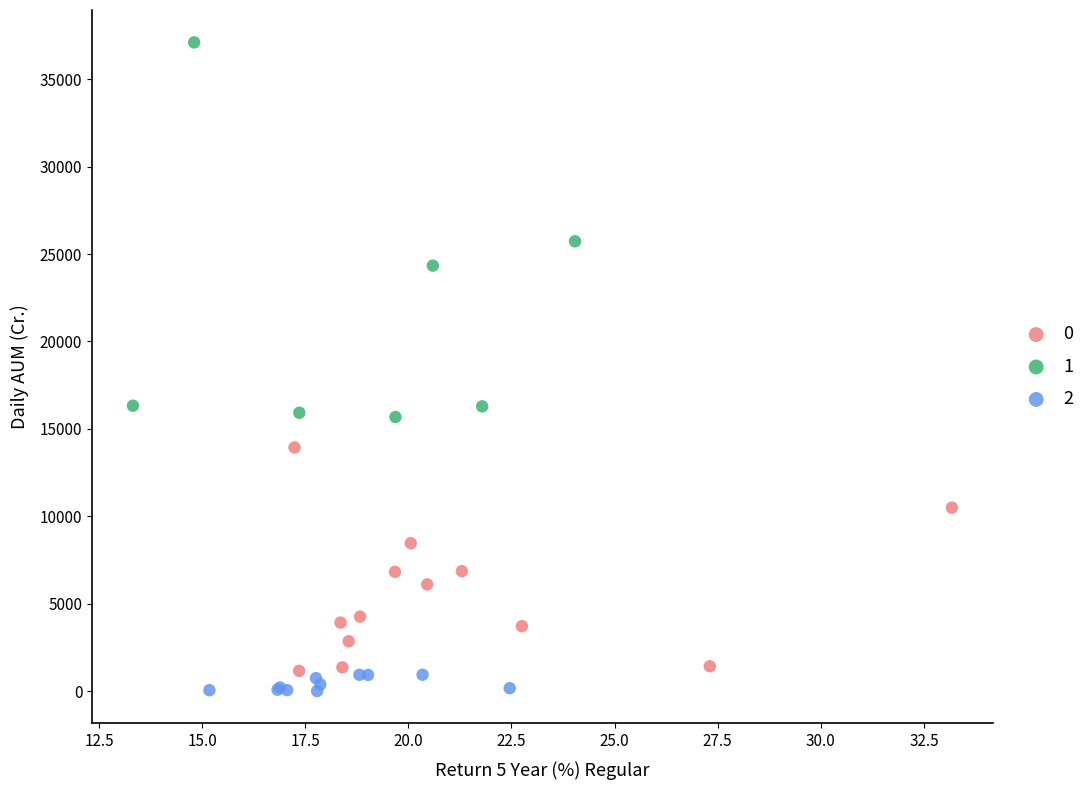

Which series reaches the minimum Y coordinate?

2